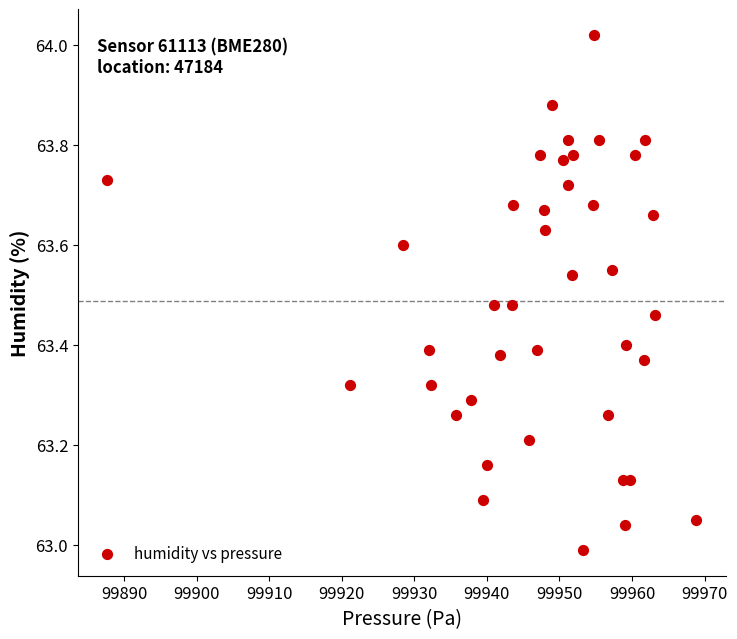

What is the range of Y values (max minus min)?

1.0